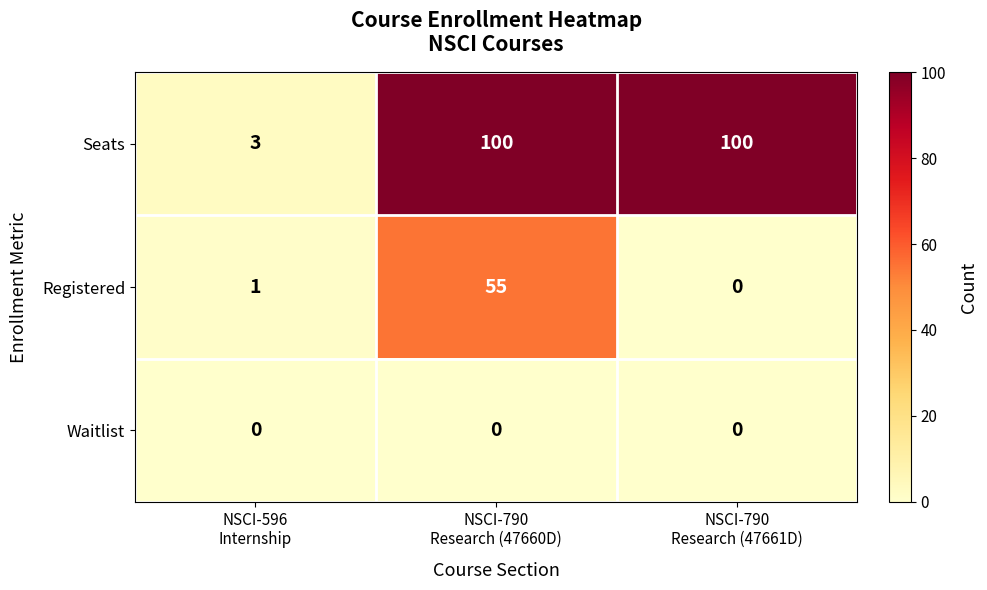

What is the minimum value for Seats?

3